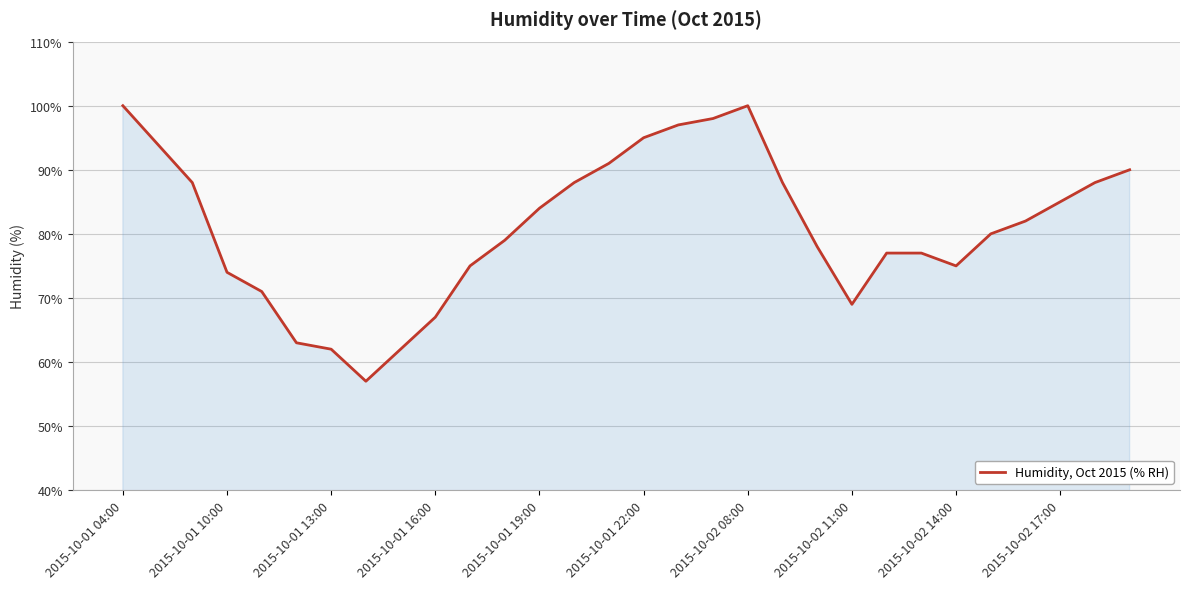

What is the difference between the maximum and minimum values?

43